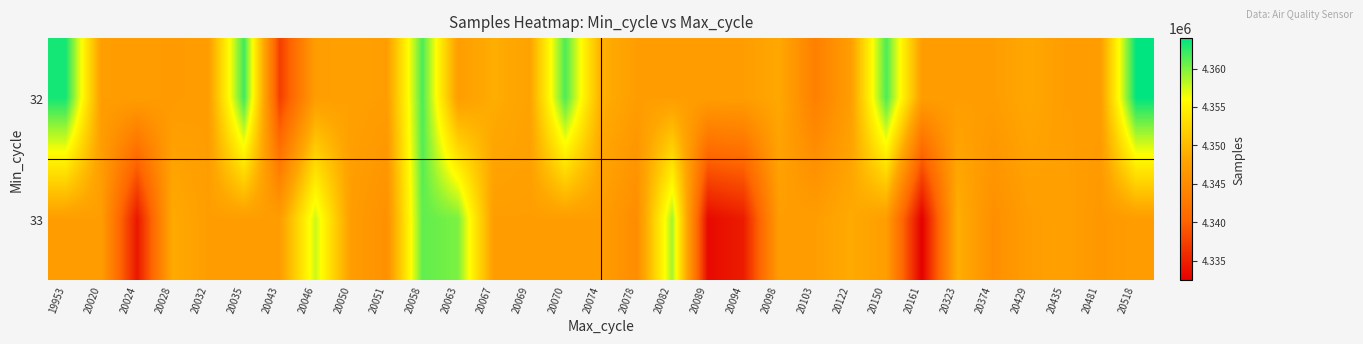

Reading right to left, extract all data points from this chart.

32: 20518=4363951	20481=4347191	20435=4347191	20429=4348408	20374=4347191	20323=4347191	20161=4347191	20150=4361552	20122=4347191	20103=4343518	20098=4348384	20094=4347191	20089=4347191	20082=4347191	20078=4347191	20074=4349109	20070=4361569	20069=4347798	20067=4348900	20063=4347191	20058=4361580	20051=4347191	20050=4347544	20046=4347191	20043=4337289	20035=4362003	20032=4347191	20028=4346860	20024=4347191	20020=4347227	19953=4363296
33: 20518=4347191	20481=4346476	20435=4347569	20429=4347191	20374=4345407	20323=4349036	20161=4332453	20150=4347191	20122=4348687	20103=4347191	20098=4347191	20094=4334702	20089=4333271	20082=4358852	20078=4345111	20074=4347191	20070=4347191	20069=4347191	20067=4347191	20063=4360098	20058=4360942	20051=4345565	20050=4347191	20046=4357647	20043=4347191	20035=4347191	20032=4347166	20028=4348687	20024=4334303	20020=4347191	19953=4347191